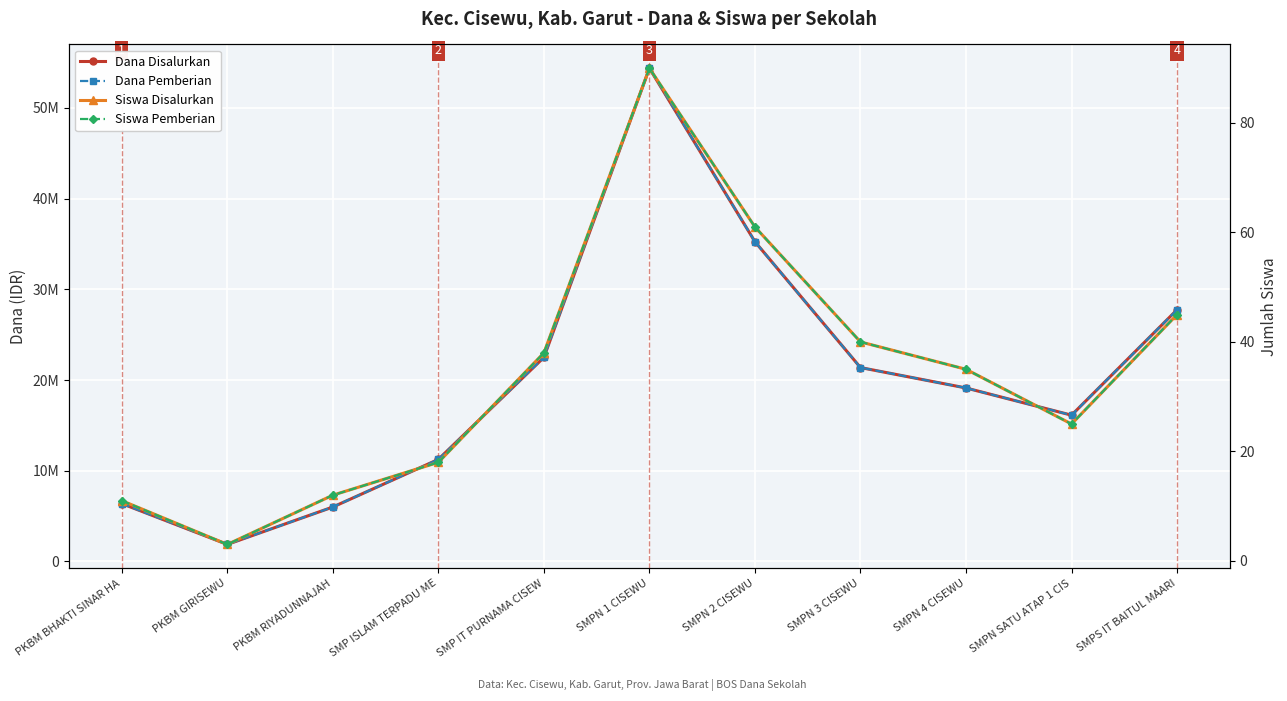

Reading left to right, list all the values displayed in this chart.

Dana Disalurkan: PKBM BHAKTI SINAR HA=6375000	PKBM GIRISEWU=1875000	PKBM RIYADUNNAJAH=6000000	SMP ISLAM TERPADU ME=11250000	SMP IT PURNAMA CISEW=22500000	SMPN 1 CISEWU=54375000	SMPN 2 CISEWU=35250000	SMPN 3 CISEWU=21375000	SMPN 4 CISEWU=19125000	SMPN SATU ATAP 1 CIS=16125000	SMPS IT BAITUL MAARI=27750000
Dana Pemberian: PKBM BHAKTI SINAR HA=6375000	PKBM GIRISEWU=1875000	PKBM RIYADUNNAJAH=6000000	SMP ISLAM TERPADU ME=11250000	SMP IT PURNAMA CISEW=22500000	SMPN 1 CISEWU=54375000	SMPN 2 CISEWU=35250000	SMPN 3 CISEWU=21375000	SMPN 4 CISEWU=19125000	SMPN SATU ATAP 1 CIS=16125000	SMPS IT BAITUL MAARI=27750000
Siswa Disalurkan: PKBM BHAKTI SINAR HA=11	PKBM GIRISEWU=3	PKBM RIYADUNNAJAH=12	SMP ISLAM TERPADU ME=18	SMP IT PURNAMA CISEW=38	SMPN 1 CISEWU=90	SMPN 2 CISEWU=61	SMPN 3 CISEWU=40	SMPN 4 CISEWU=35	SMPN SATU ATAP 1 CIS=25	SMPS IT BAITUL MAARI=45
Siswa Pemberian: PKBM BHAKTI SINAR HA=11	PKBM GIRISEWU=3	PKBM RIYADUNNAJAH=12	SMP ISLAM TERPADU ME=18	SMP IT PURNAMA CISEW=38	SMPN 1 CISEWU=90	SMPN 2 CISEWU=61	SMPN 3 CISEWU=40	SMPN 4 CISEWU=35	SMPN SATU ATAP 1 CIS=25	SMPS IT BAITUL MAARI=45